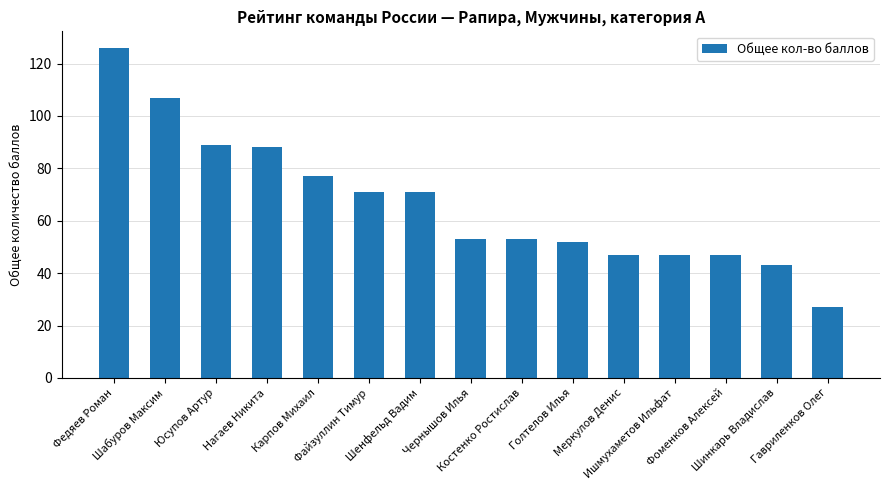

What is the change in value from Юсупов Артур to Фоменков Алексей?

-42